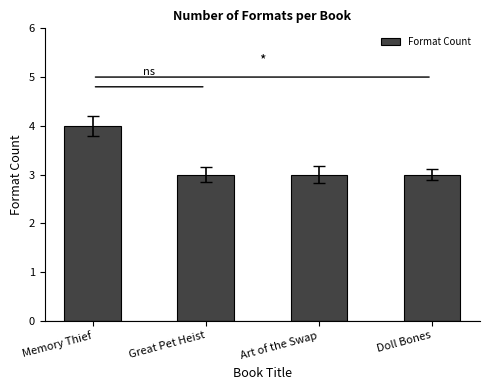

What is the sum of the values at Art of the Swap and Great Pet Heist?

6